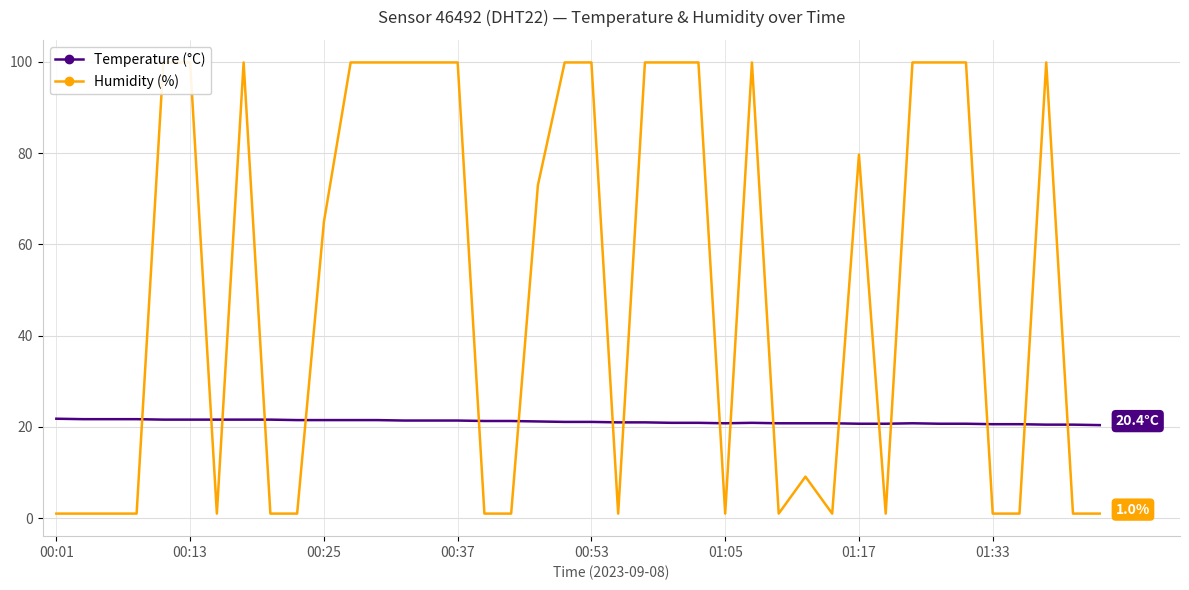

True or false: Temperature (°C) has more than 1 points higher than both neighbors.

True